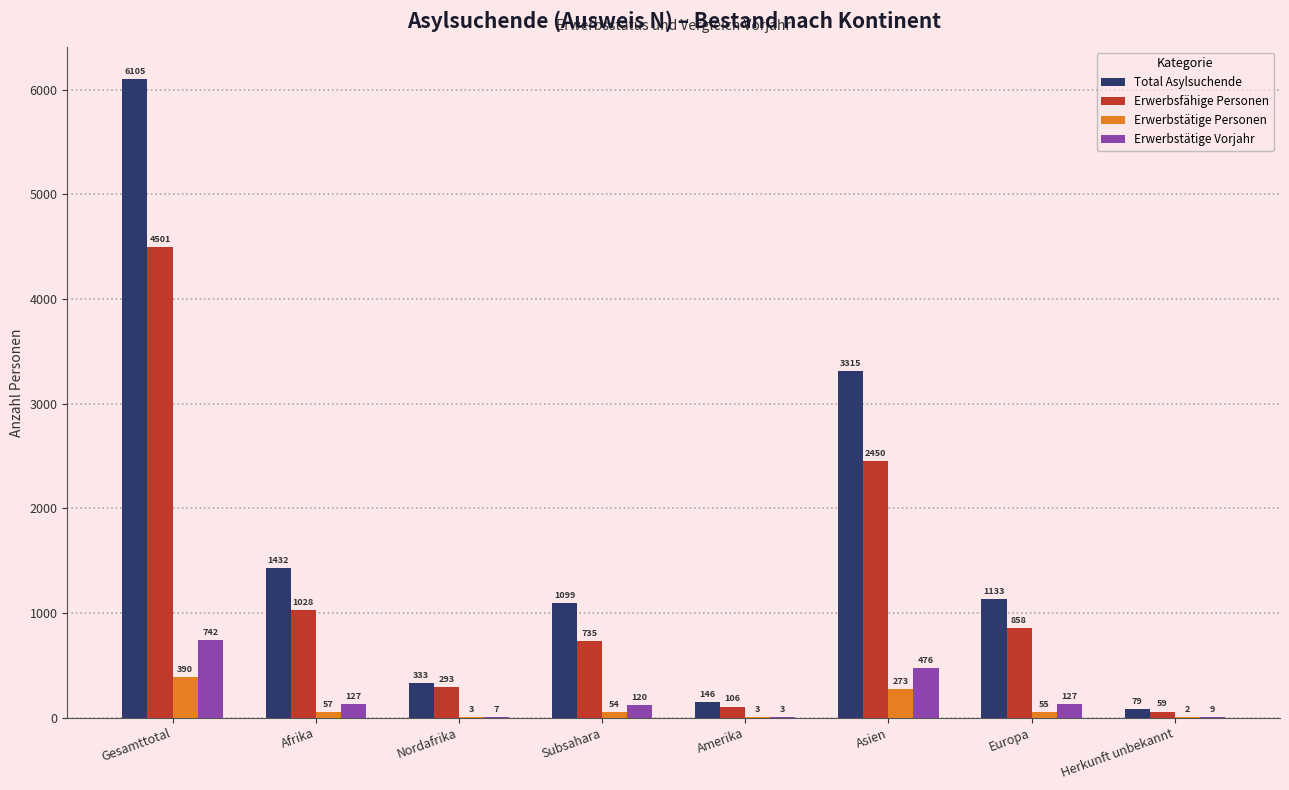

What is the average value of the Erwerbstätige Personen series?

105